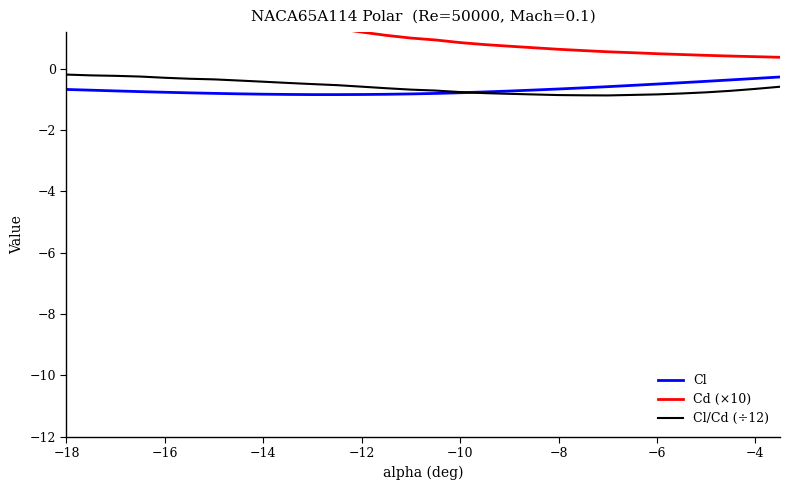

True or false: Cd (×10) and Cl intersect in this chart.

False